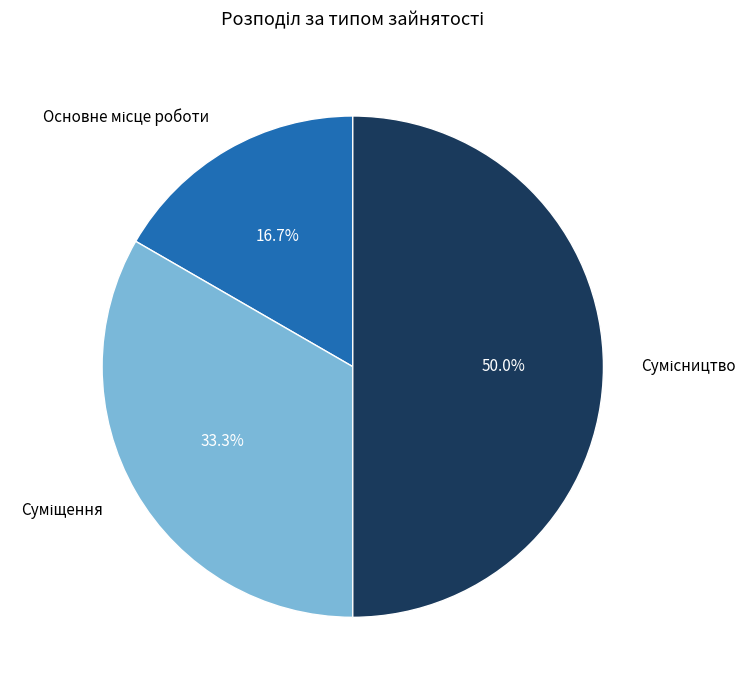

Count the number of slices in the pie.

3